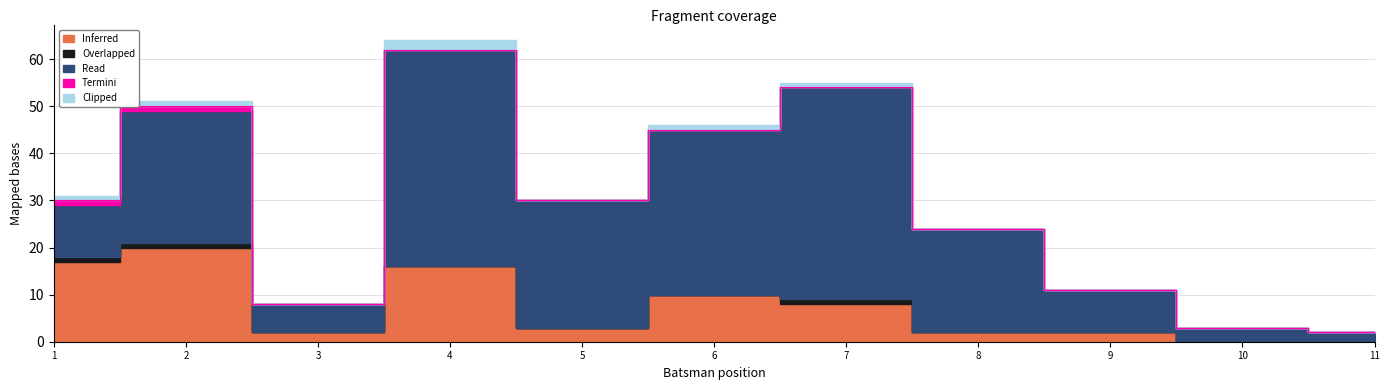

Is it true that Clipped equals 0 at V R Ranjan Makki?

False